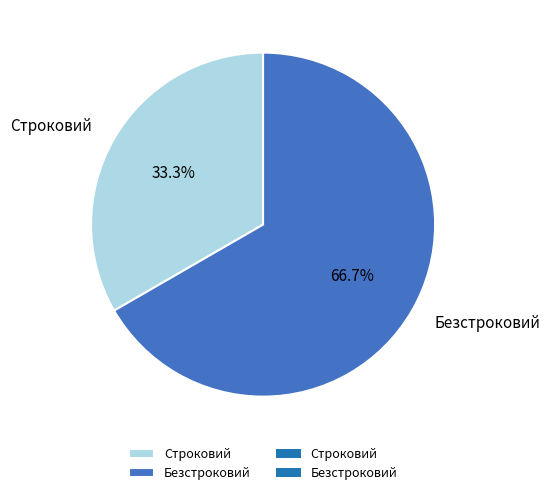

Which slice is the largest?

Безстроковий